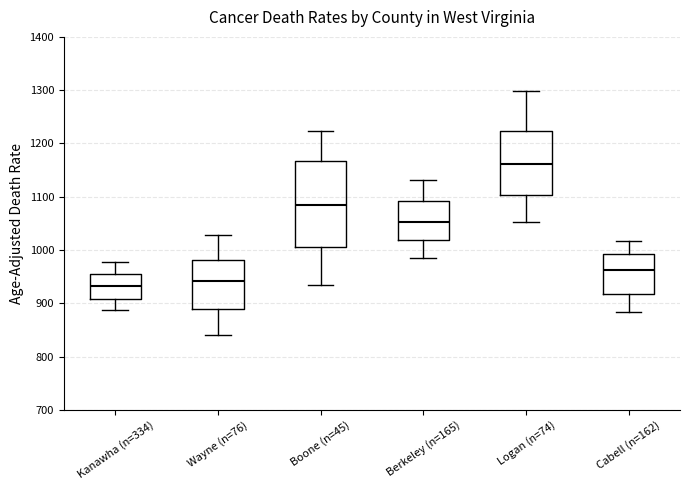

Reading left to right, transcribe this box plot: for each box, give where its median line is, the range the box spans, and where its two whiskers end, as read against the y-axis. The values are not printed on the chart, so give them approximately, as read against the axis.

Kanawha (n=334): median 930, box 910 to 960, whiskers 890 to 980
Wayne (n=76): median 940, box 890 to 980, whiskers 840 to 1030
Boone (n=45): median 1080, box 1010 to 1170, whiskers 930 to 1220
Berkeley (n=165): median 1050, box 1020 to 1090, whiskers 990 to 1130
Logan (n=74): median 1160, box 1100 to 1220, whiskers 1050 to 1300
Cabell (n=162): median 960, box 920 to 990, whiskers 880 to 1020